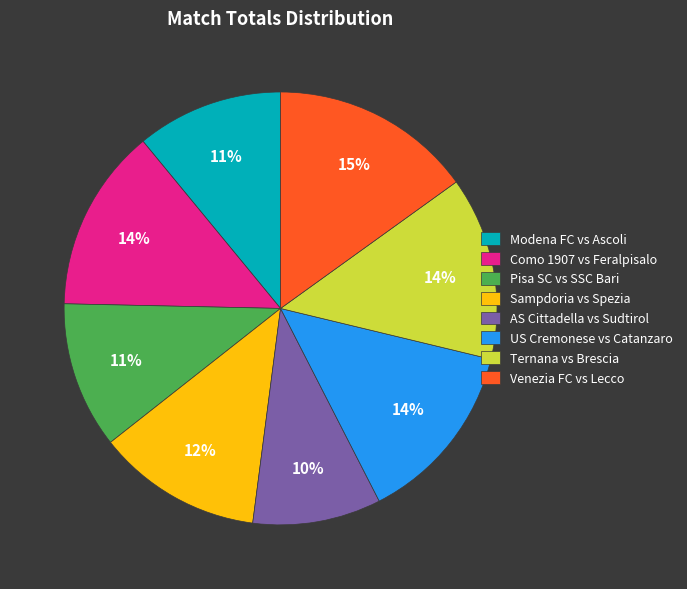

To the nearest percent, what is the combined percentage of Modena FC vs Ascoli and Venezia FC vs Lecco?

26%